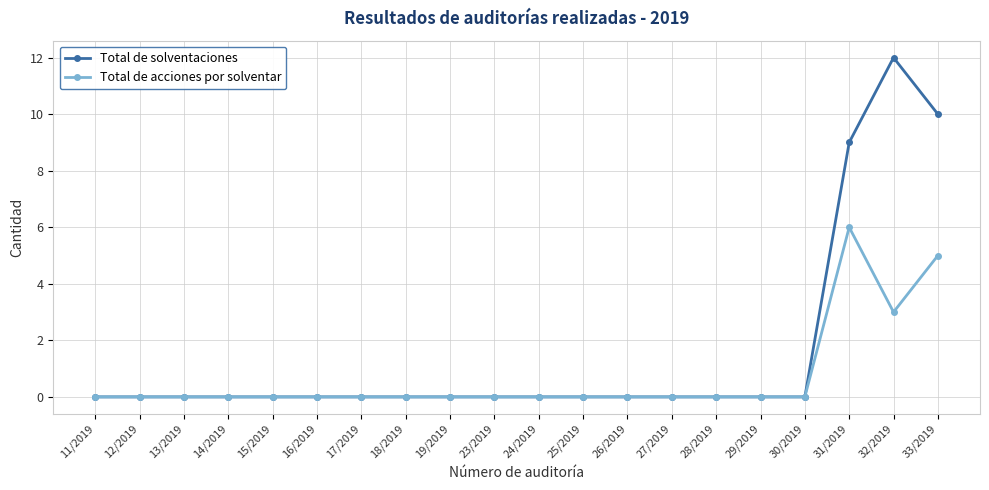

Reading right to left, what are all the values shown in this chart?

Total de solventaciones: 10	12	9	0	0	0	0	0	0	0	0	0	0	0	0	0	0	0	0	0
Total de acciones por solventar: 5	3	6	0	0	0	0	0	0	0	0	0	0	0	0	0	0	0	0	0